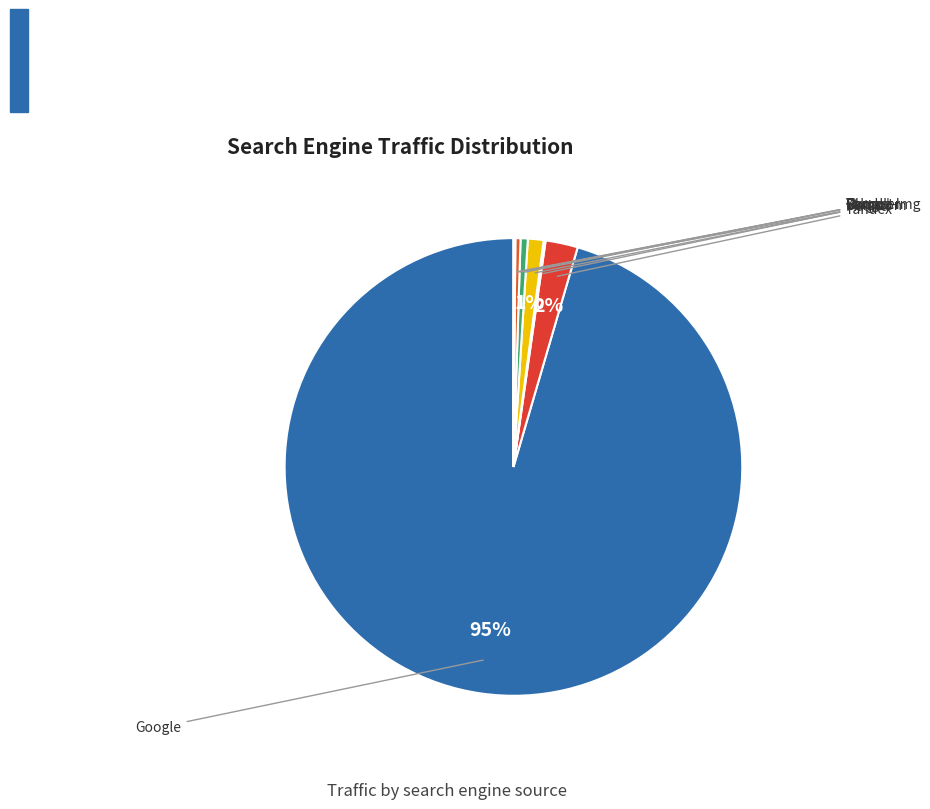

Does Ukr.net represent more than half of the total?

No